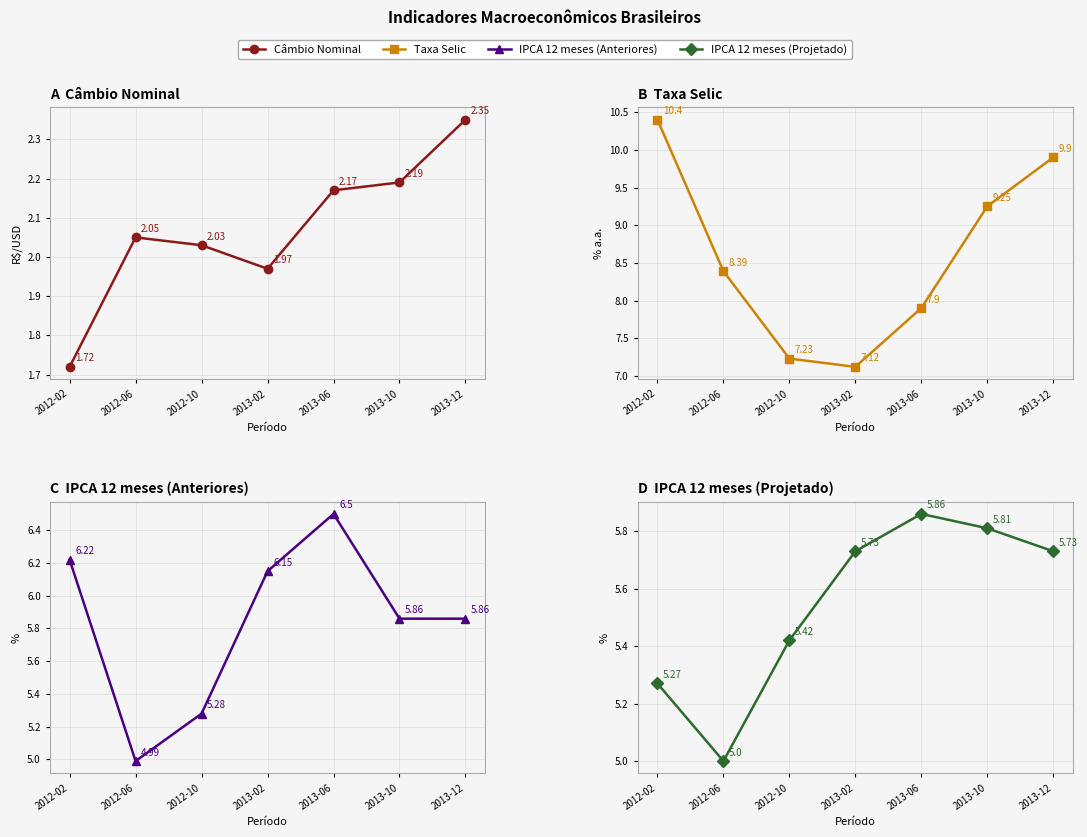

Read the IPCA 12 meses (Anteriores) value at 2013-02.

6.2